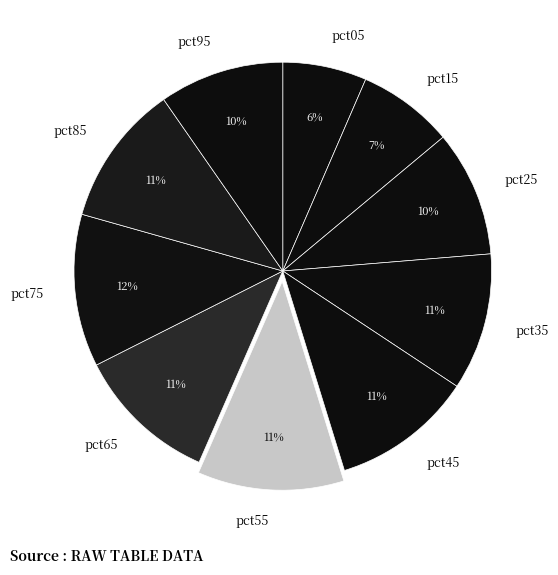

Which slice is the smallest?

pct05